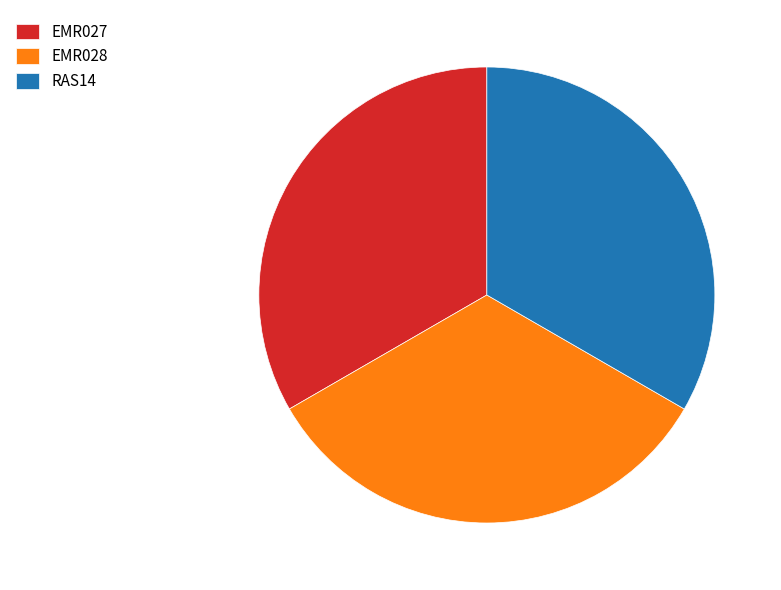

Is there a majority slice in this chart?

No